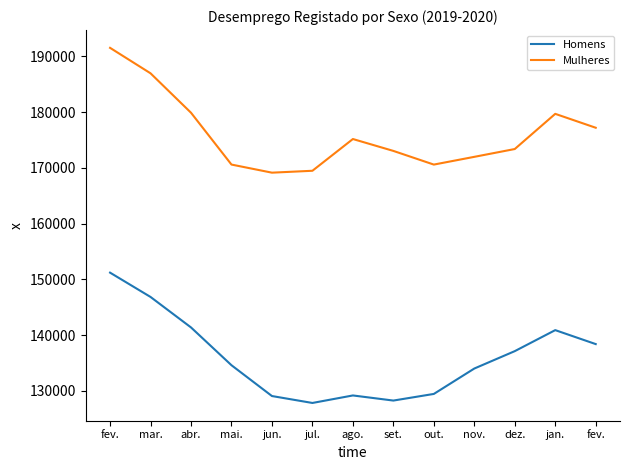

In Mulheres, how many points are higher than both neighbors (excluding endpoints)?

2